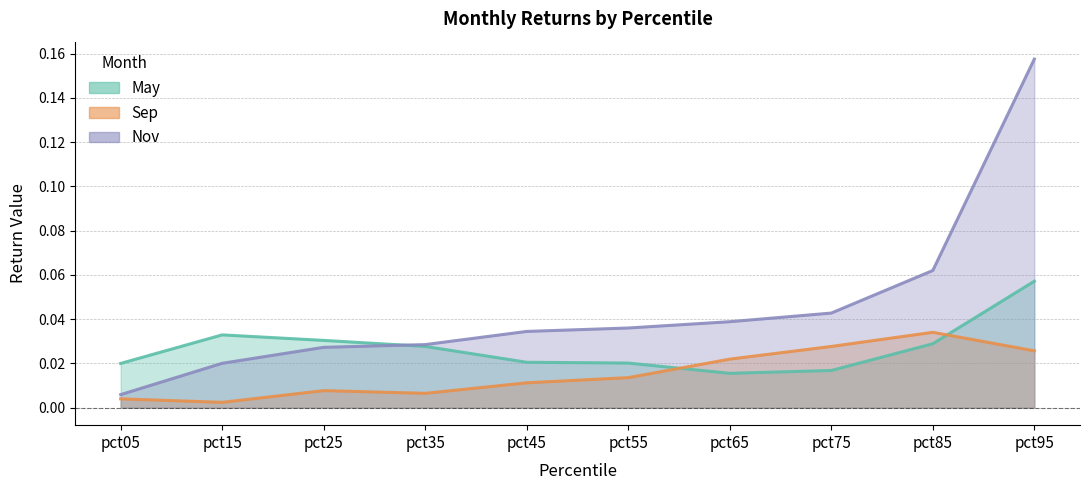

What is the total value across all series at pct25?

0.1